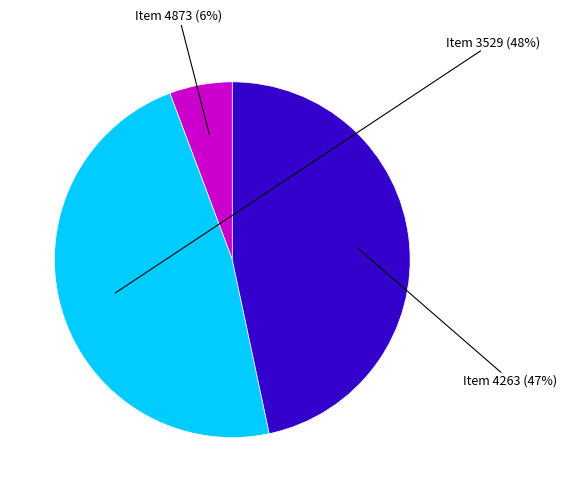

Is there any slice that represents more than half of the pie?

No